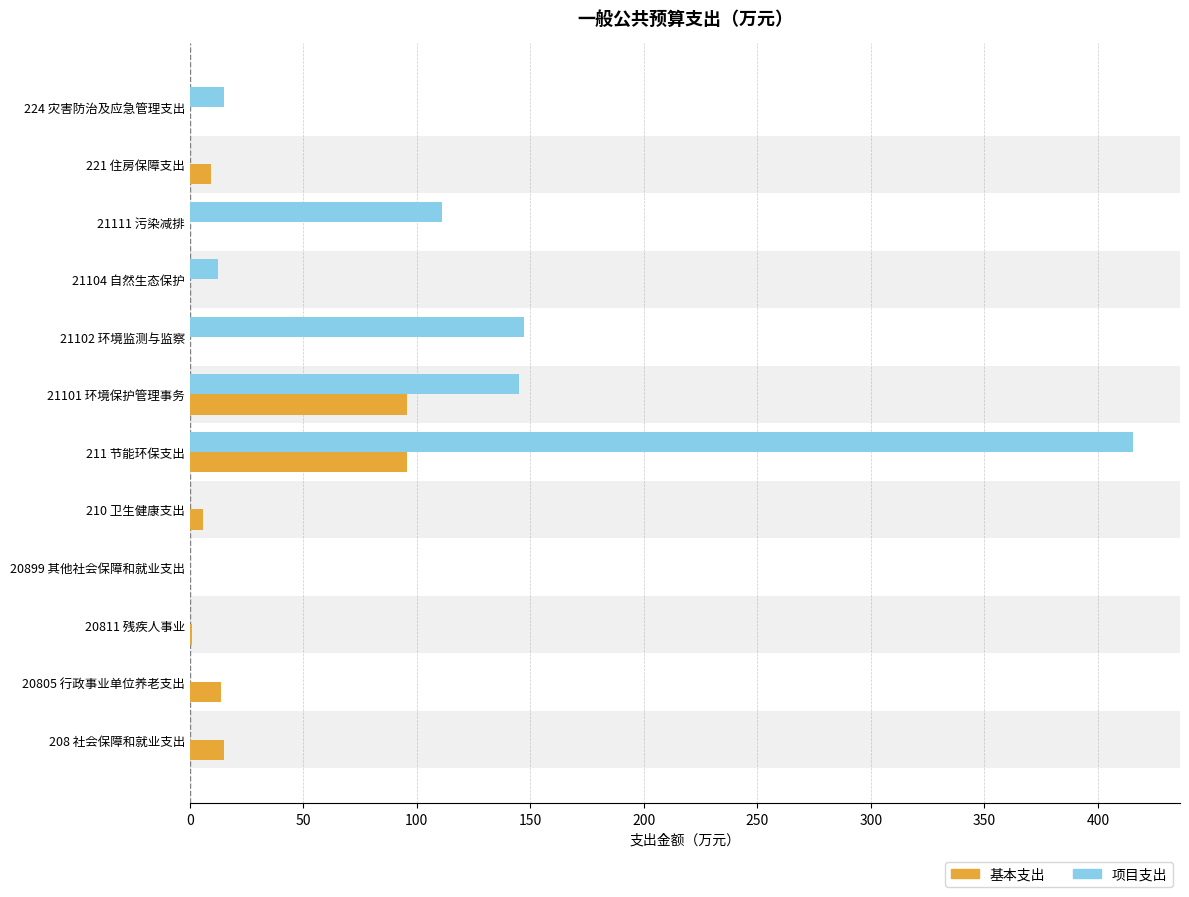

At which category does the chart reach its peak across all series?

211 节能环保支出